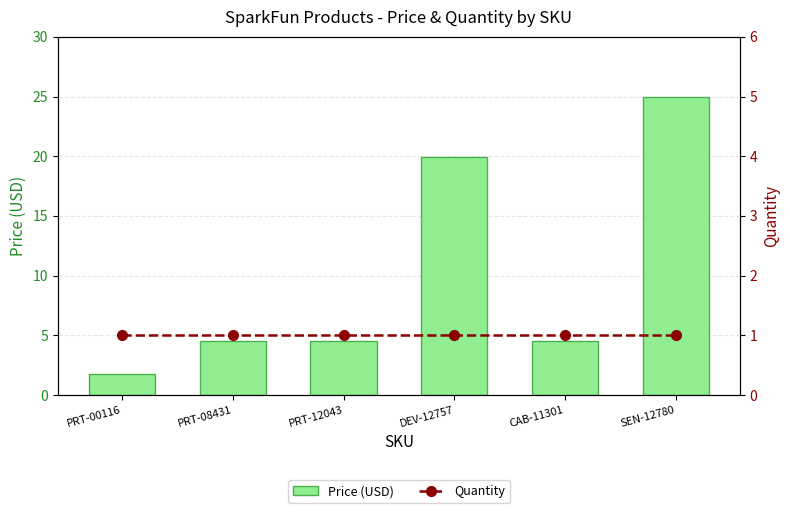

Reading left to right, what are all the values shown in this chart?

Price (USD): PRT-00116=1.8	PRT-08431=4.5	PRT-12043=4.5	DEV-12757=19.9	CAB-11301=4.5	SEN-12780=24.9
Quantity: PRT-00116=1.0	PRT-08431=1.0	PRT-12043=1.0	DEV-12757=1.0	CAB-11301=1.0	SEN-12780=1.0